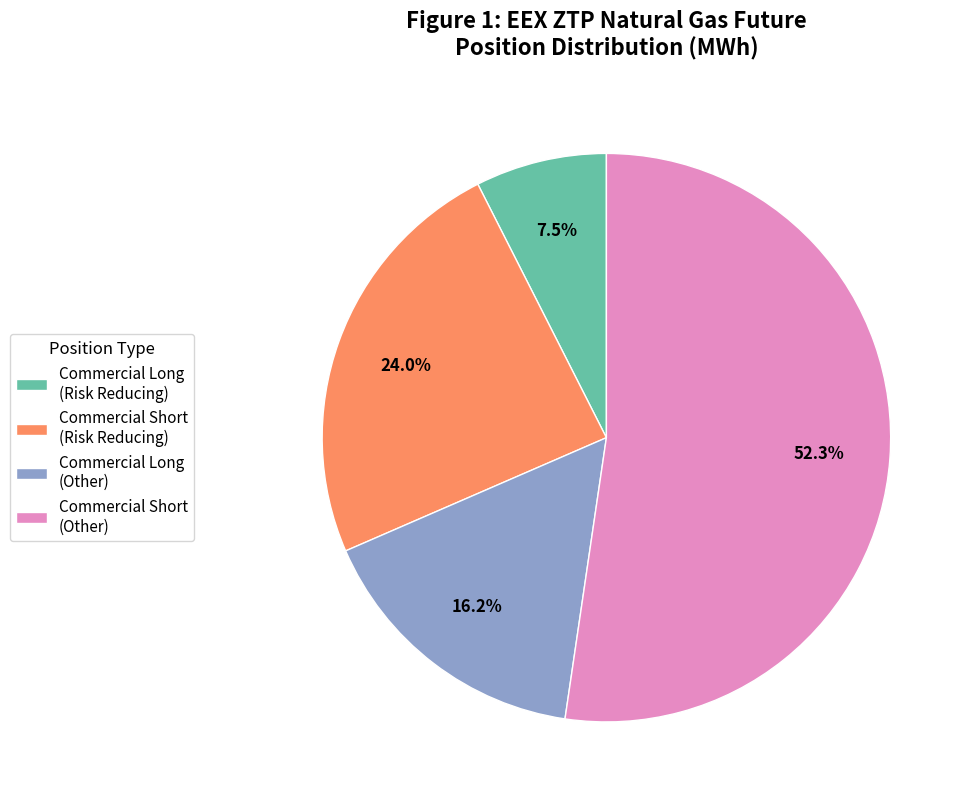

Which has a higher value, Commercial Long (Risk Reducing) or Commercial Short (Other)?

Commercial Short (Other)